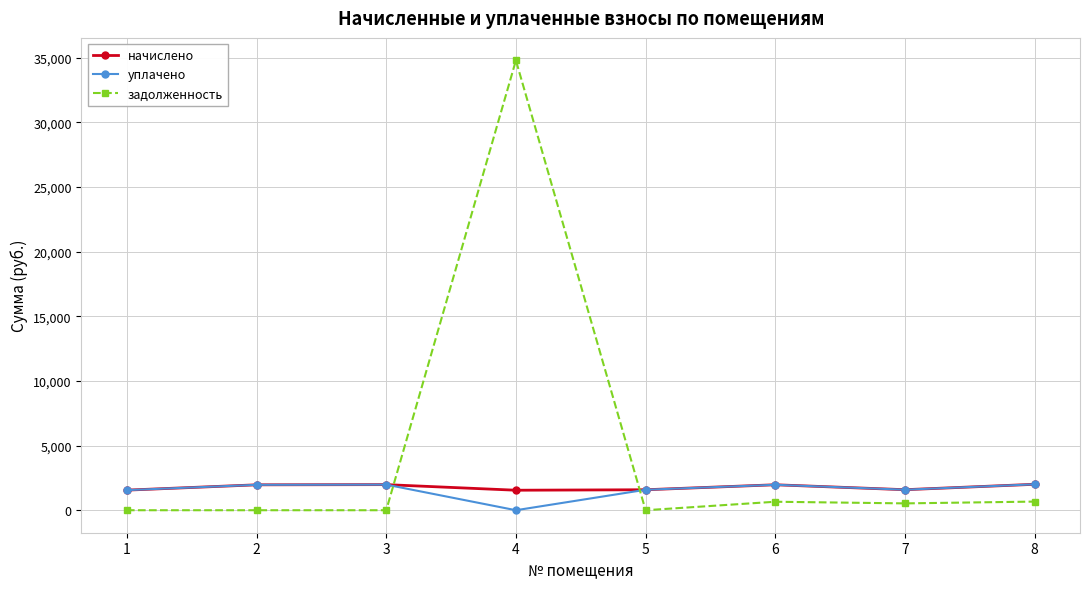

What is the difference between the maximum and minimum values in the уплачено series?

2005.3